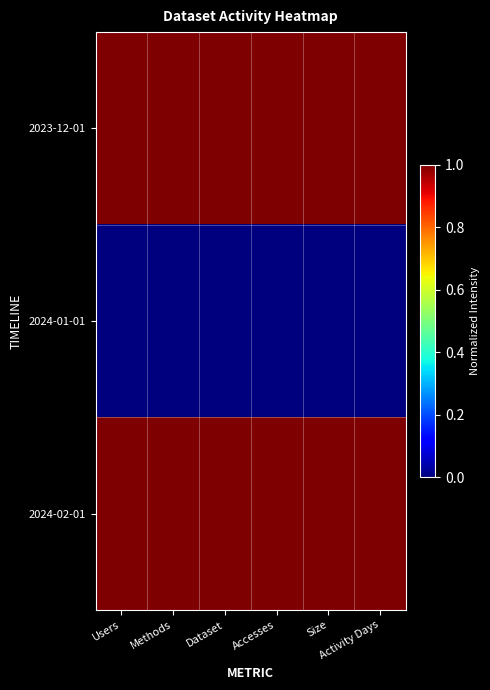

At which category is the sum across all series the highest?

Users